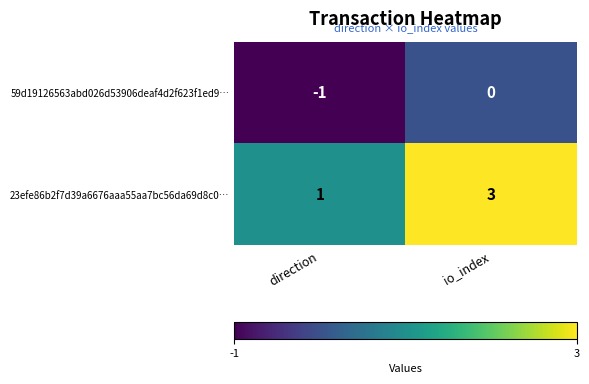

Is it true that 23efe86b2f7d39a6676aaa55aa7bc56da69d8c0… equals 4 at io_index?

False